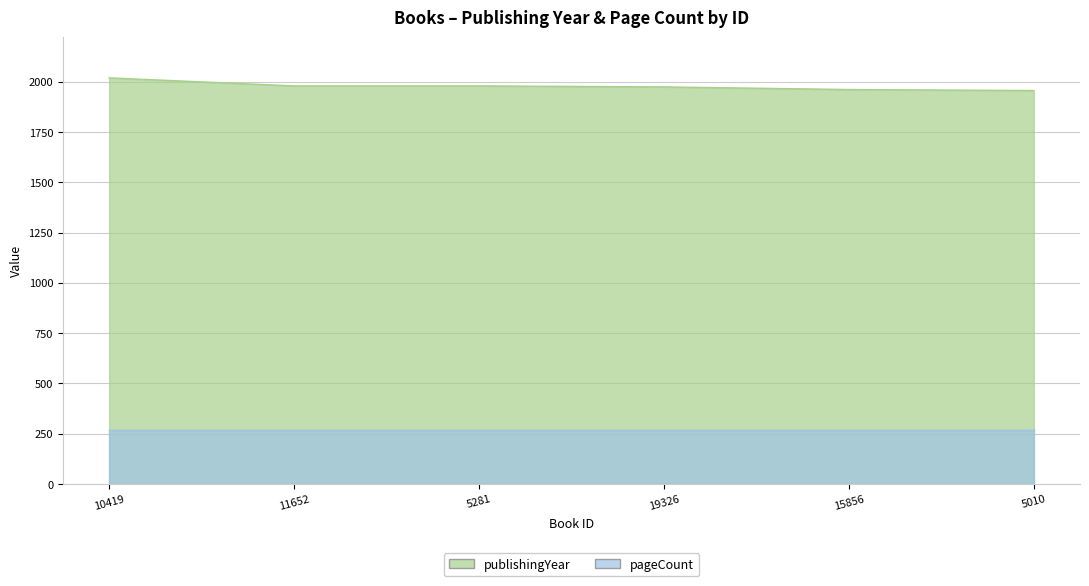

What is the sum of the values at 19326 and 15856?

3935